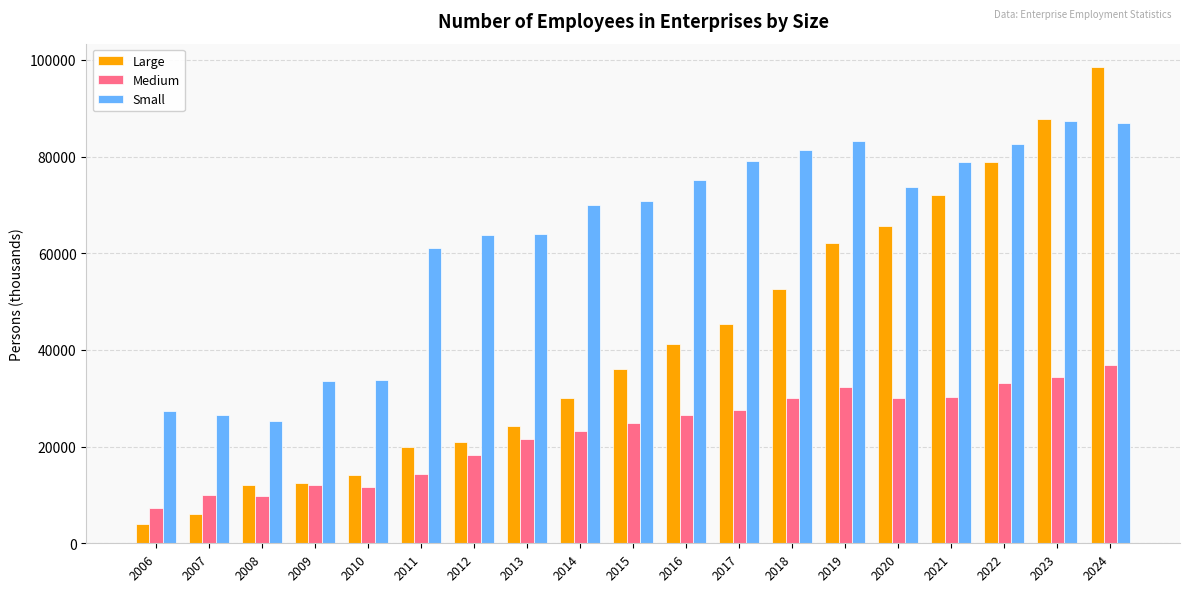

Is the value of Large at 2011 greater than the value of Medium at 2013?

No